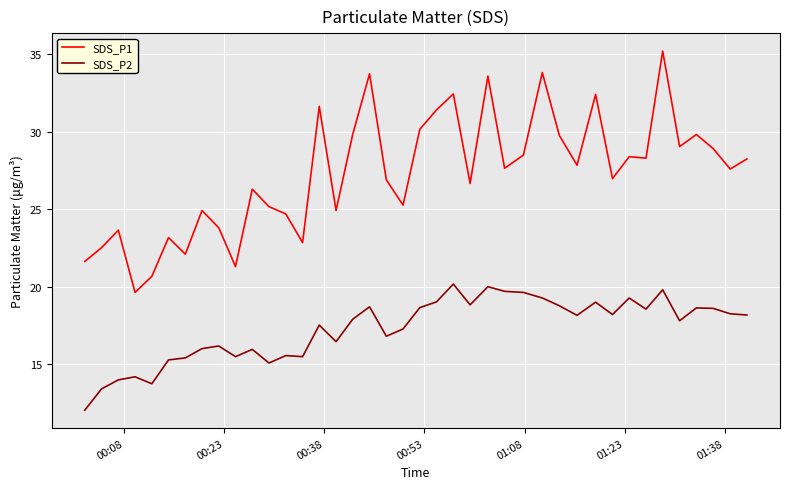

What is the maximum value for SDS_P1?

35.2